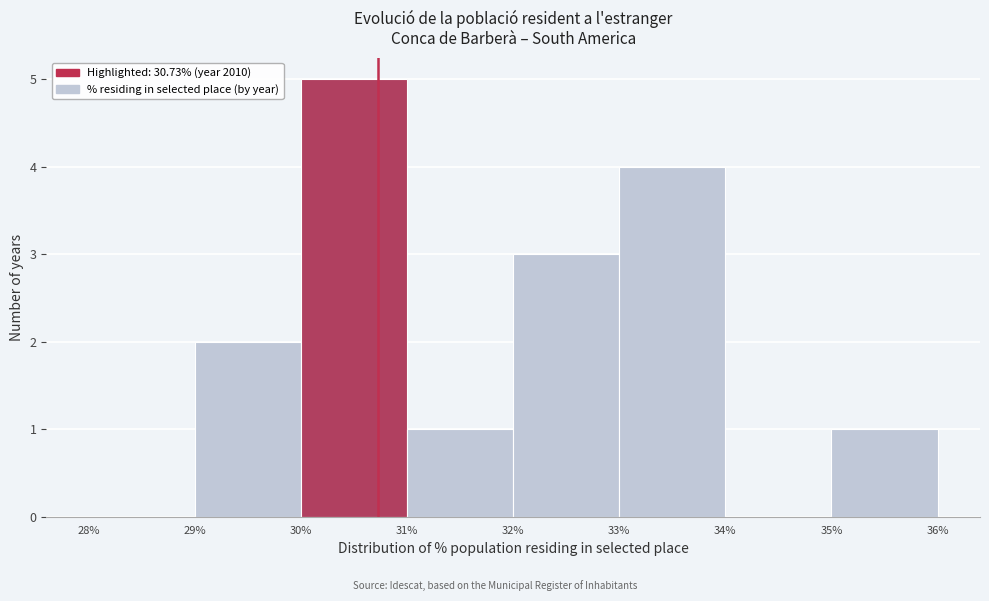

Reading left to right, list every bar in this chart as the range it spans on the x-axis followed by its height. The values are not printed on the chart, so give them approximately, as read against the axis.

28% to 29%: 0
29% to 30%: 2
30% to 31%: 5
31% to 32%: 1
32% to 33%: 3
33% to 34%: 4
34% to 35%: 0
35% to 36%: 1